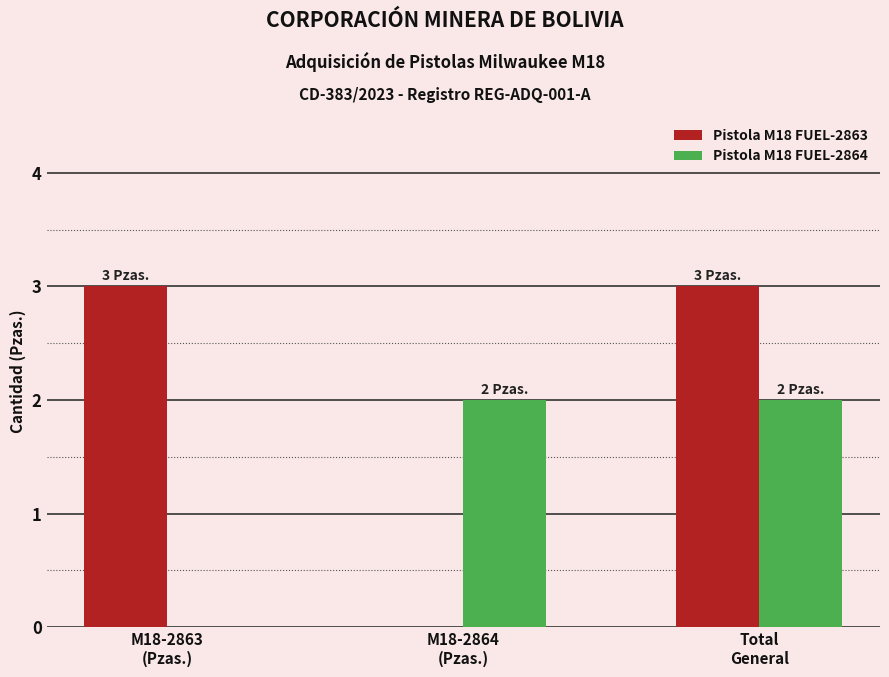

Reading left to right, list all the values displayed in this chart.

Pistola M18 FUEL-2863: 3	0	3
Pistola M18 FUEL-2864: 0	2	2